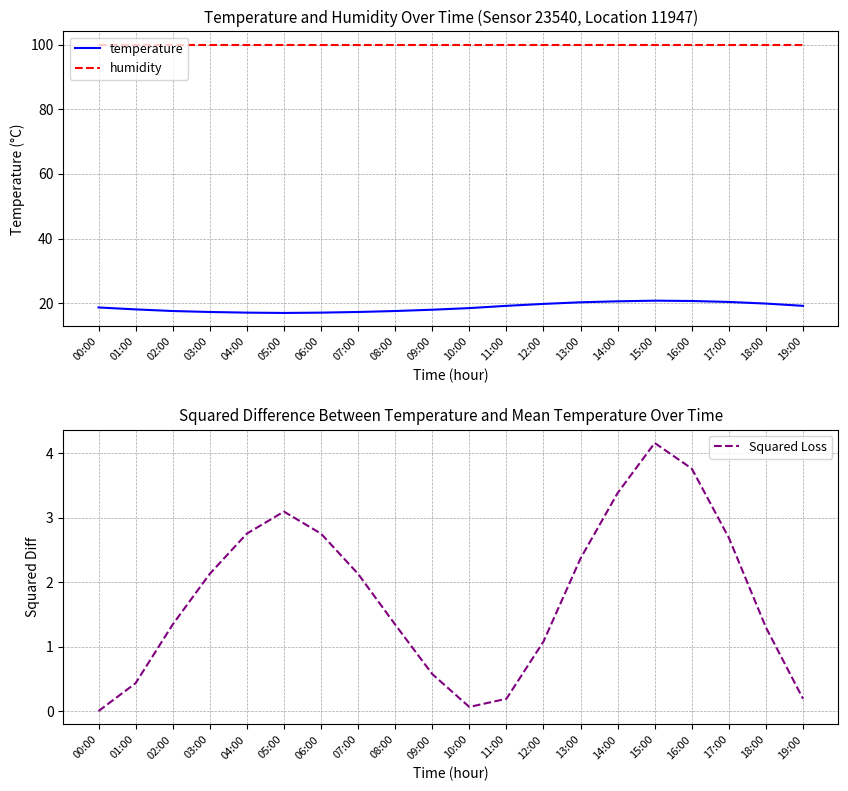

What is the approximate value of Squared Loss at 18:00?

1.3